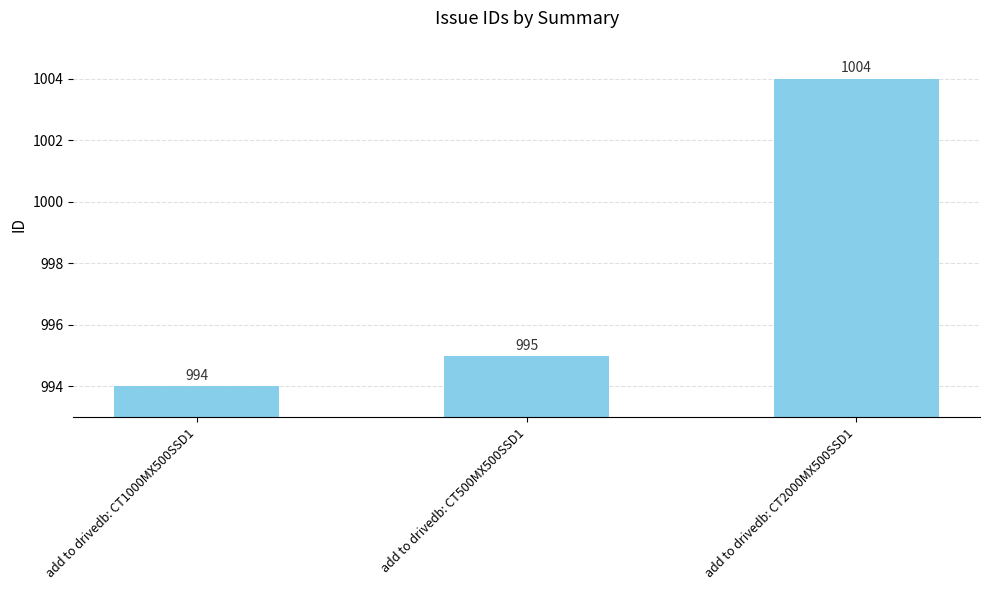

How many values are below 995?

1